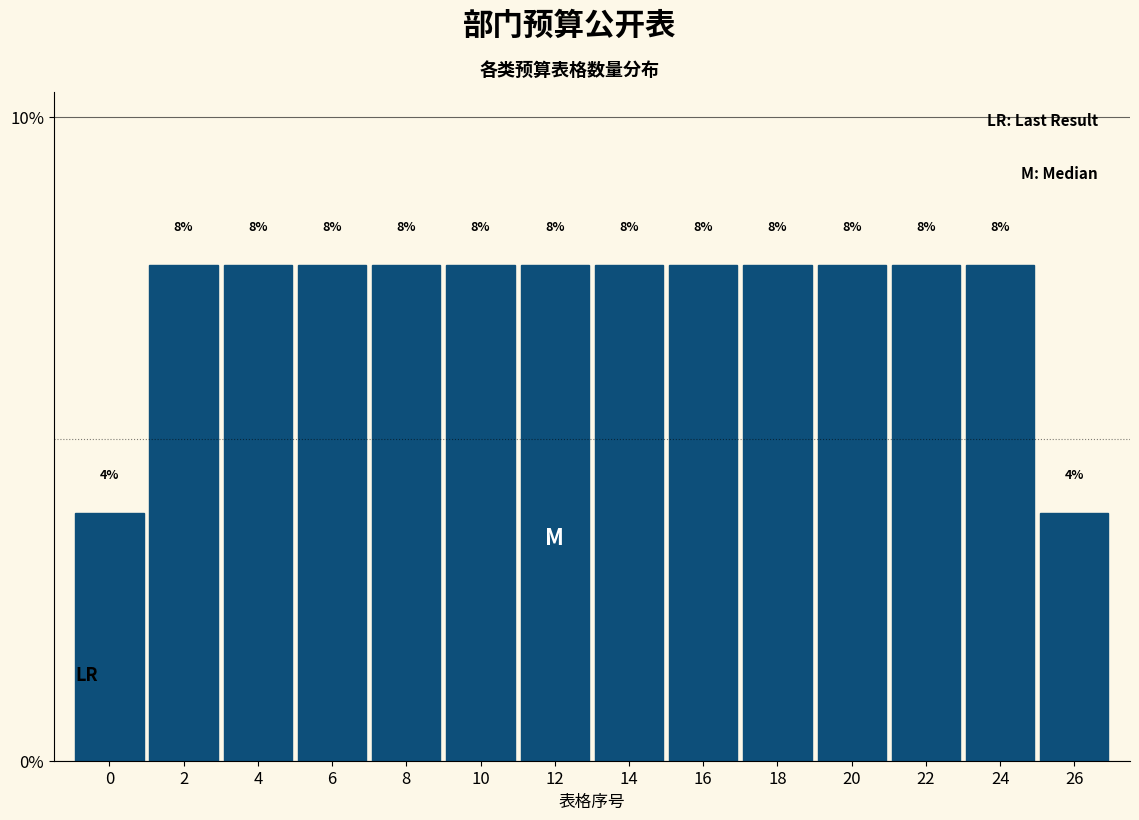

Are the bars horizontal?

No